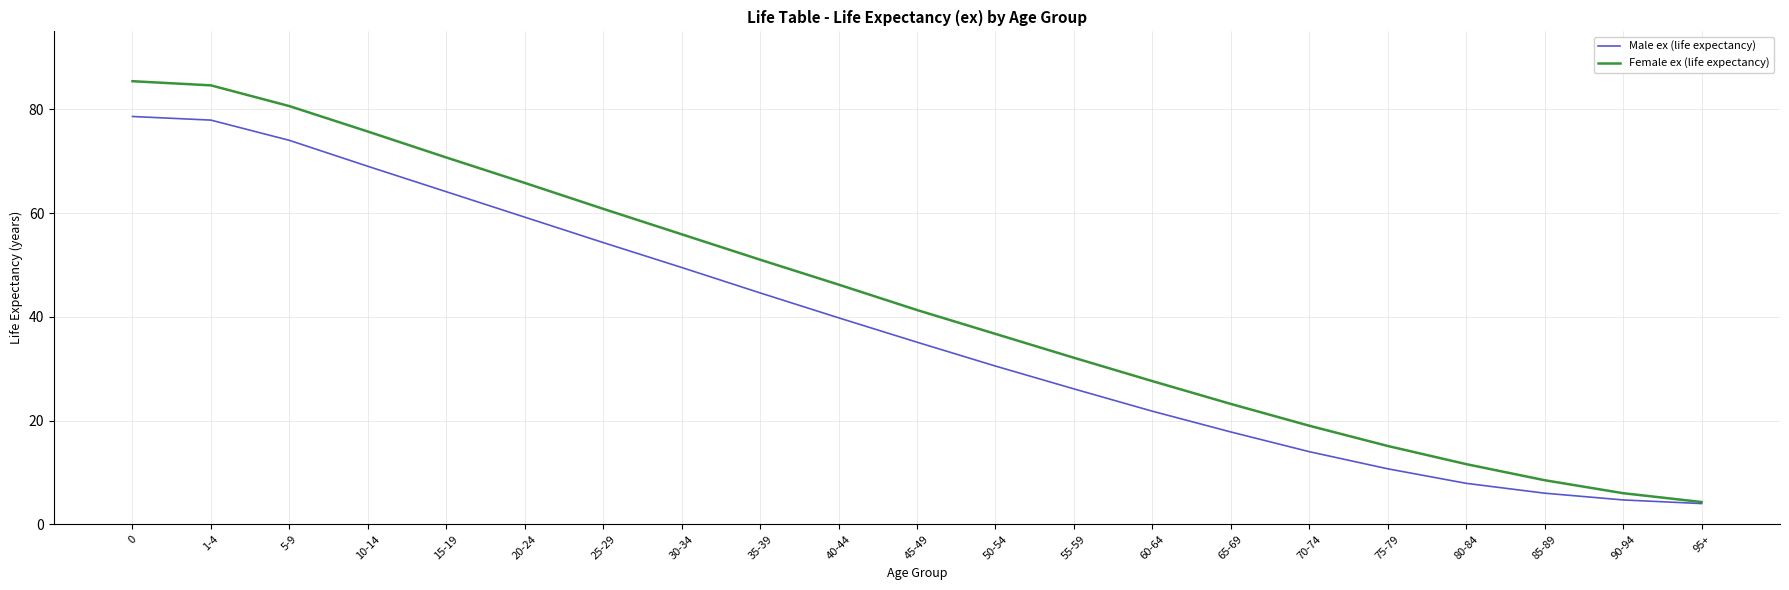

Which series has the largest total across all categories?

Female ex (life expectancy)